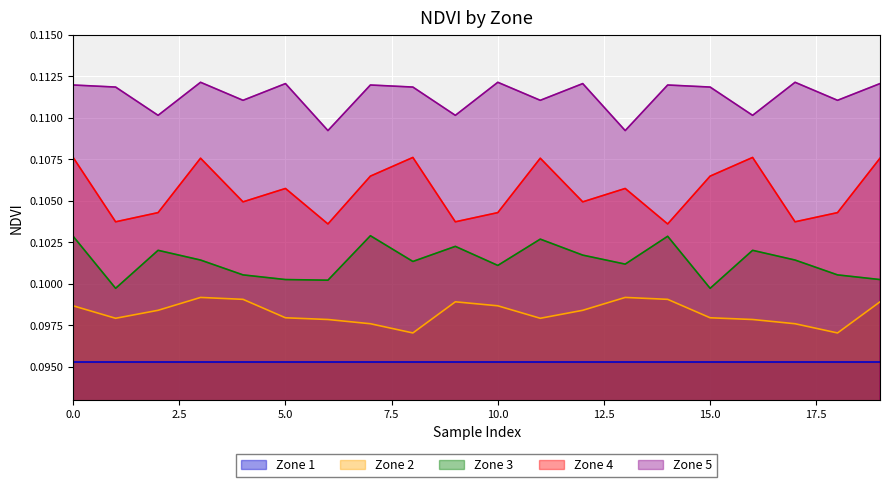

True or false: Zone 5 and Zone 3 cross at least once.

False